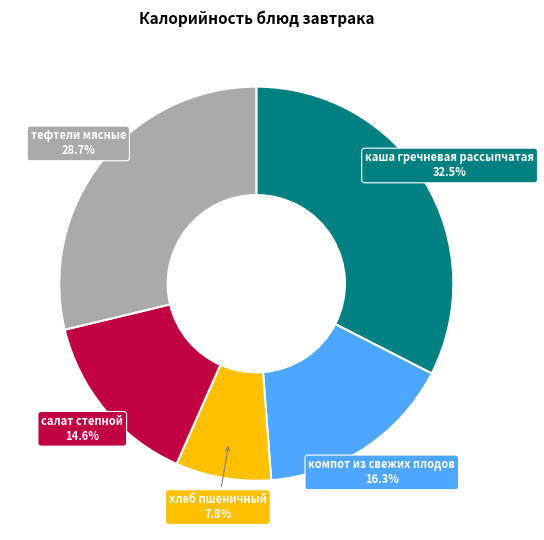

Is there a majority slice in this chart?

No